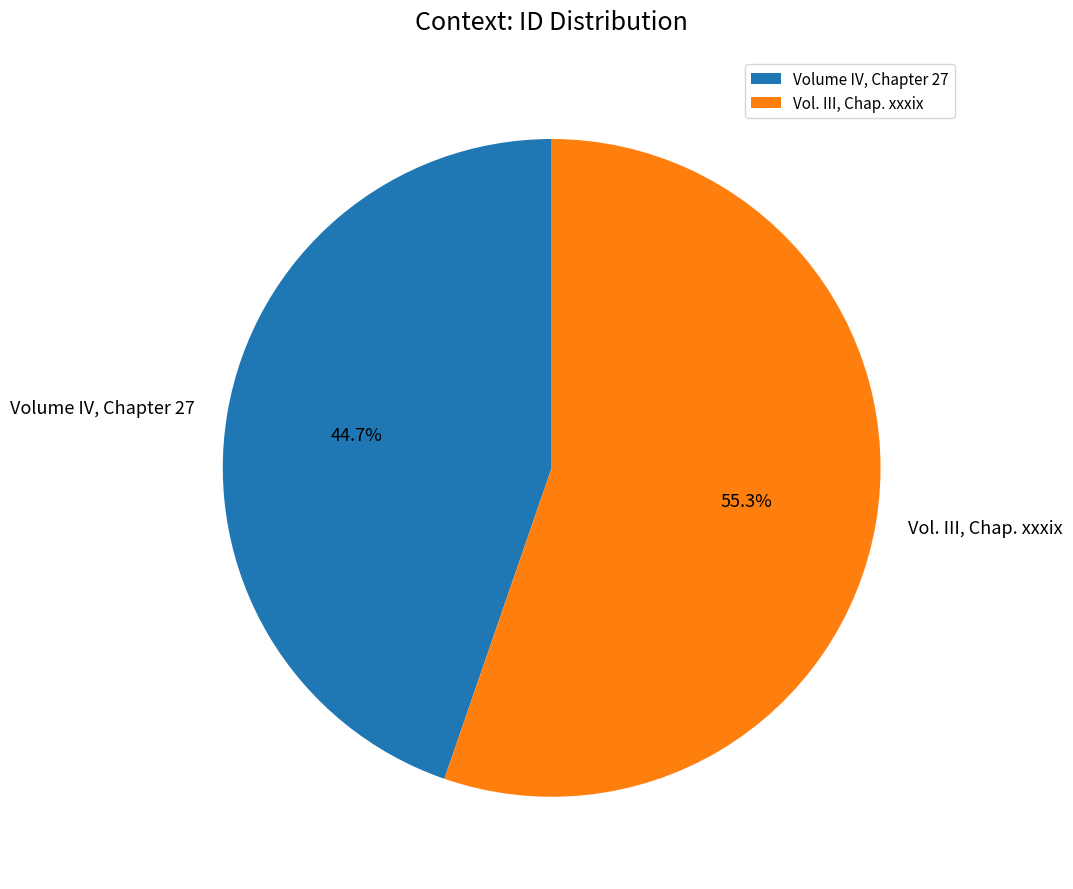

What is the largest slice in the pie chart?

Vol. III, Chap. xxxix